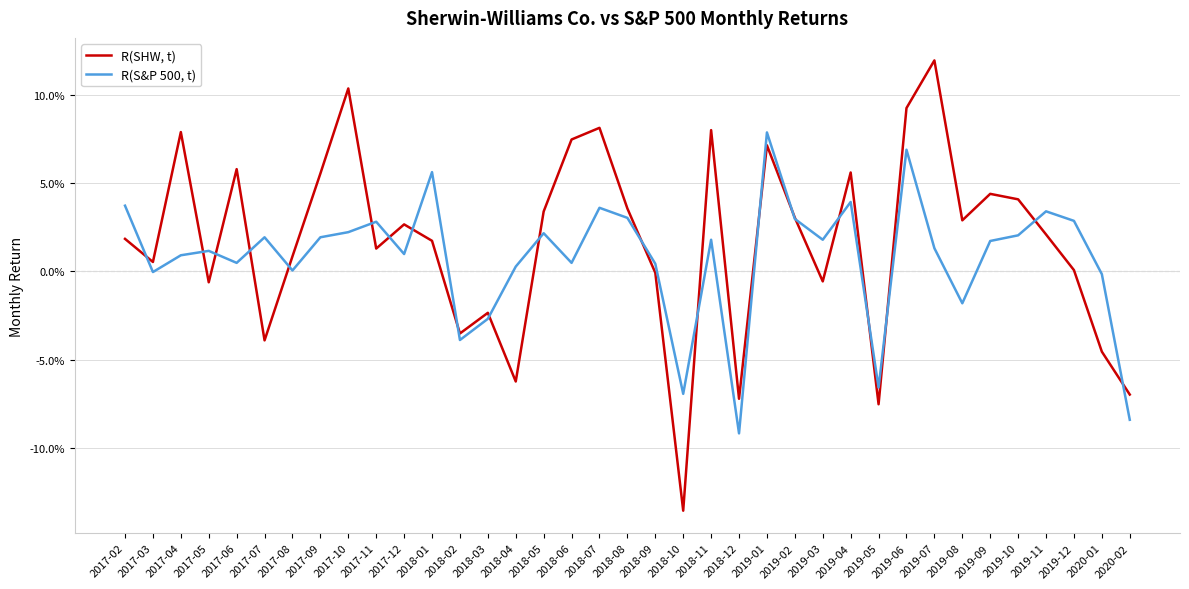

Rank the series by their maximum value, from lowest to highest.

R(S&P 500, t), R(SHW, t)